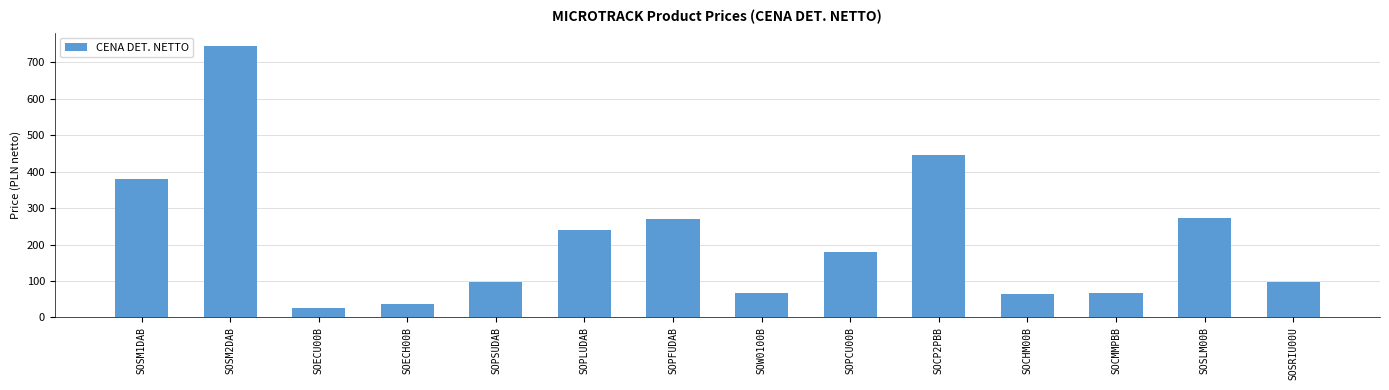

What is the label of the 11th bar from the left?

SOCHM00B